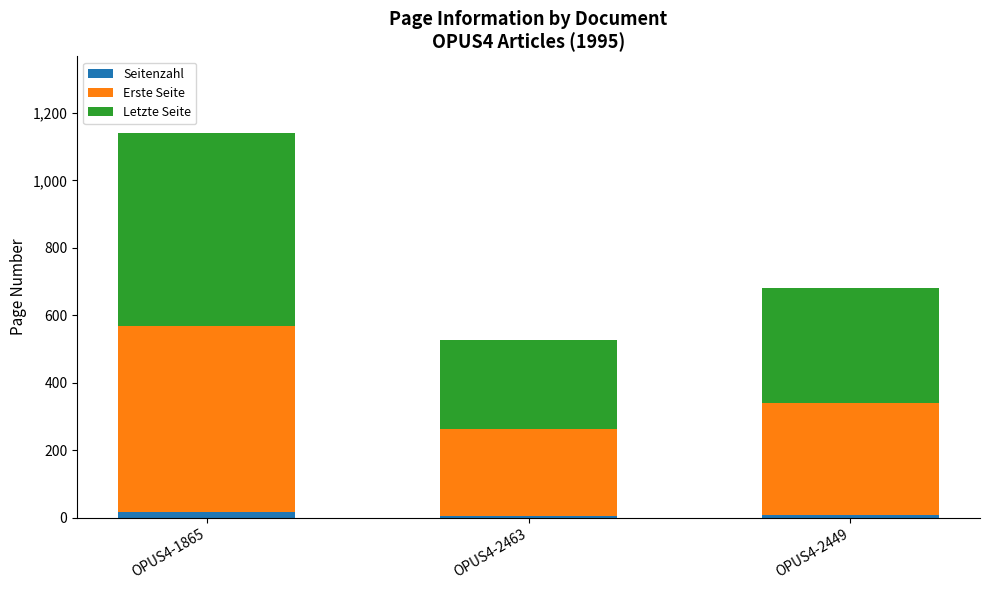

At which category is the sum across all series the highest?

OPUS4-1865